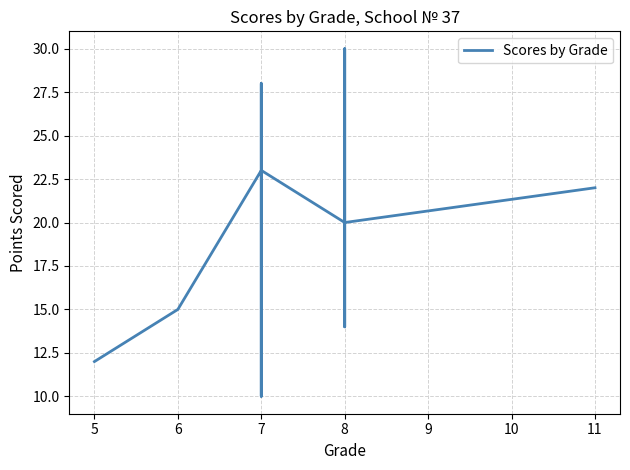

Reading right to left, transcribe all the data shown in this chart.

22	20	30	28	14	20	23	10	28	26	23	15	12